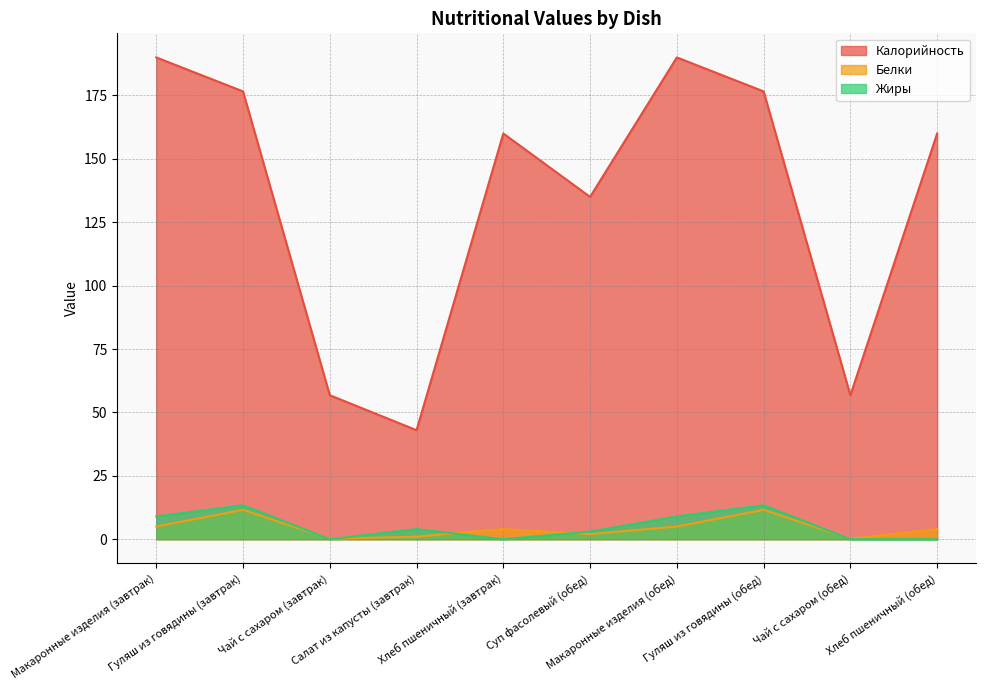

At which category does Калорийность reach its first local valley?

Салат из капусты (завтрак)